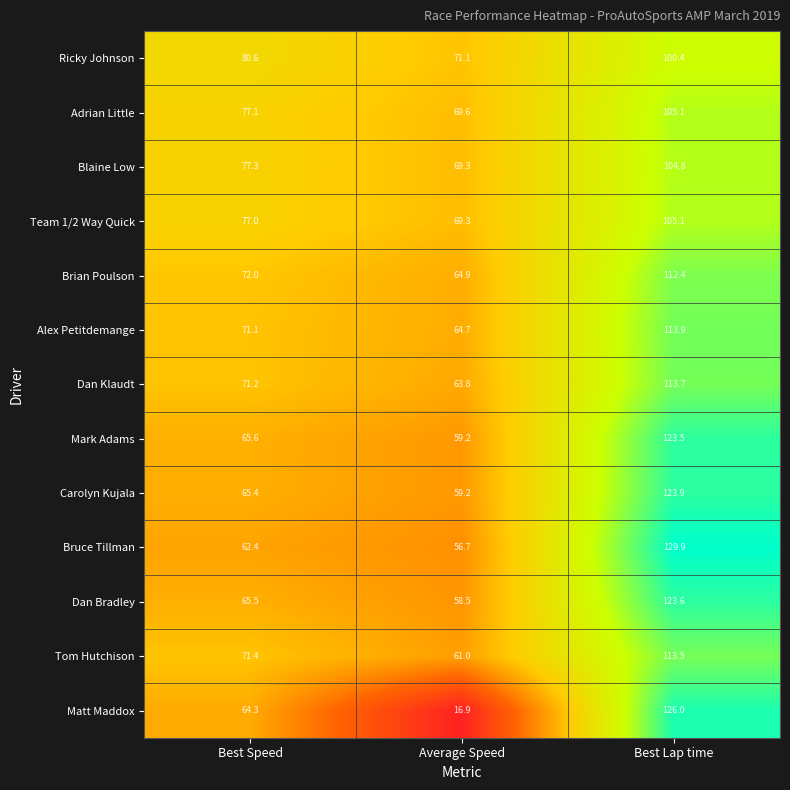

What is the difference between the second highest and minimum values in the Alex Petitdemange series?

6.4